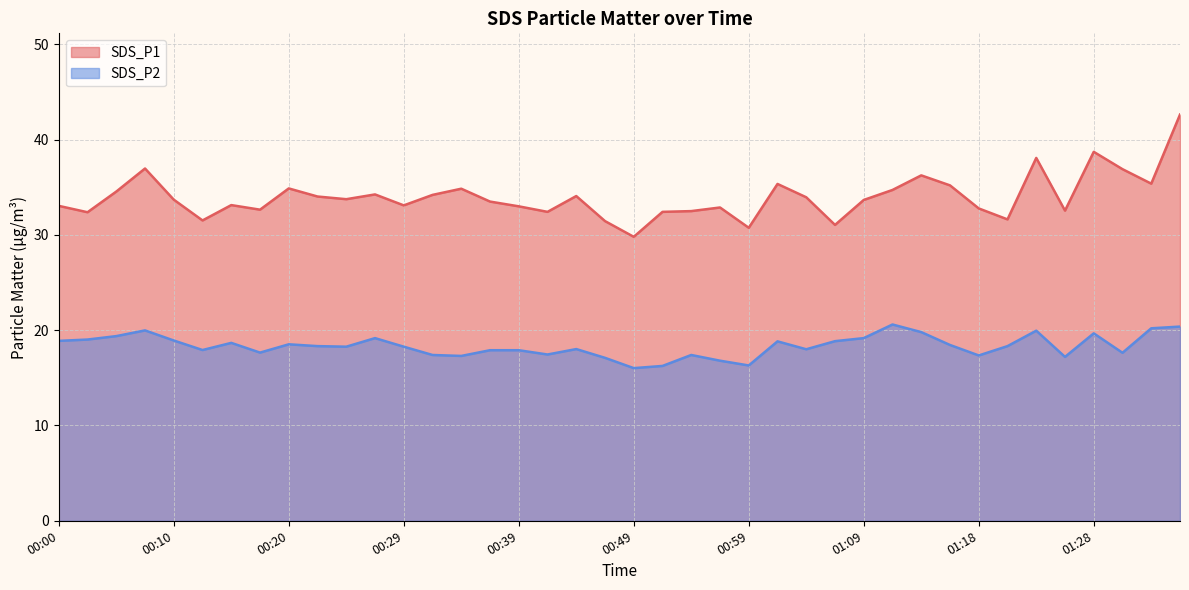

The SDS_P2 series shows 24.8 at 00:22. True or false?

False